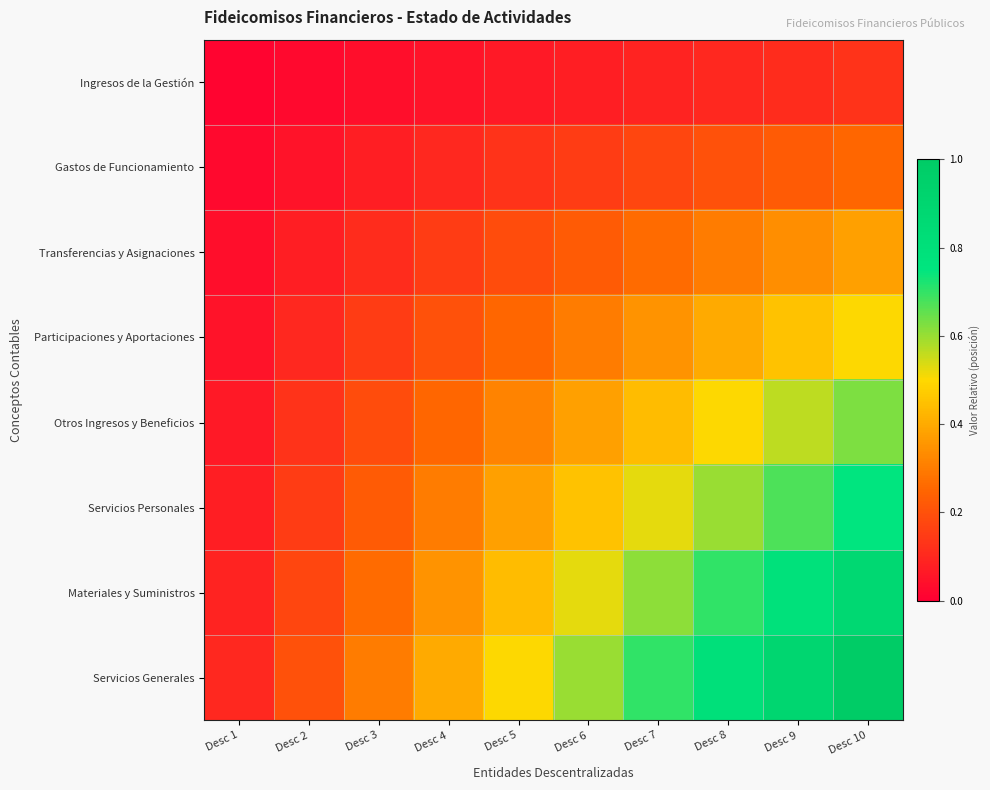

What is the difference between the highest and lowest values at Desc 9?

0.8